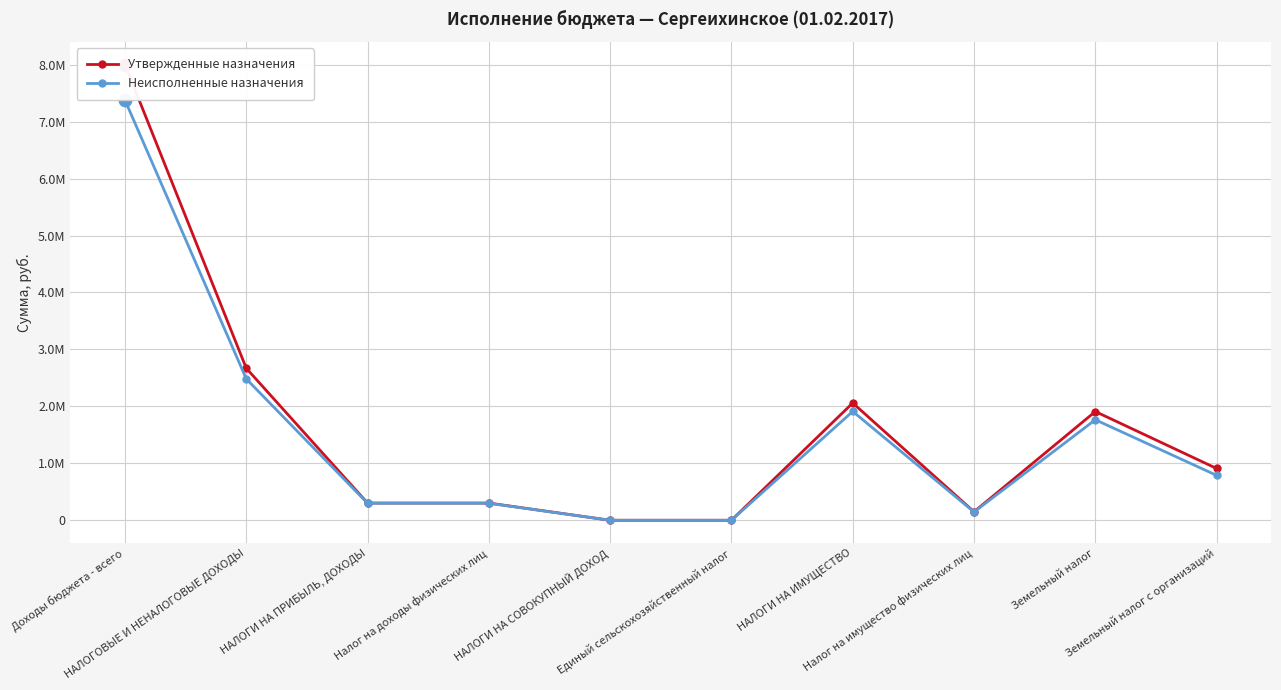

What is the average value of the Утвержденные назначения series?

1630790.0